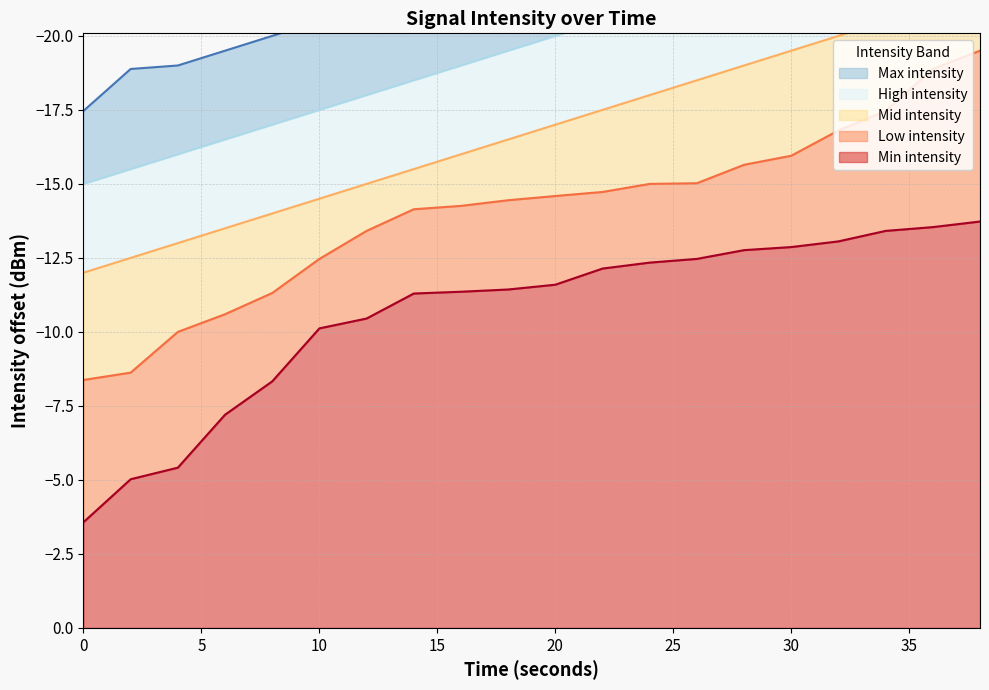

Which category has the lowest value across all series?

38